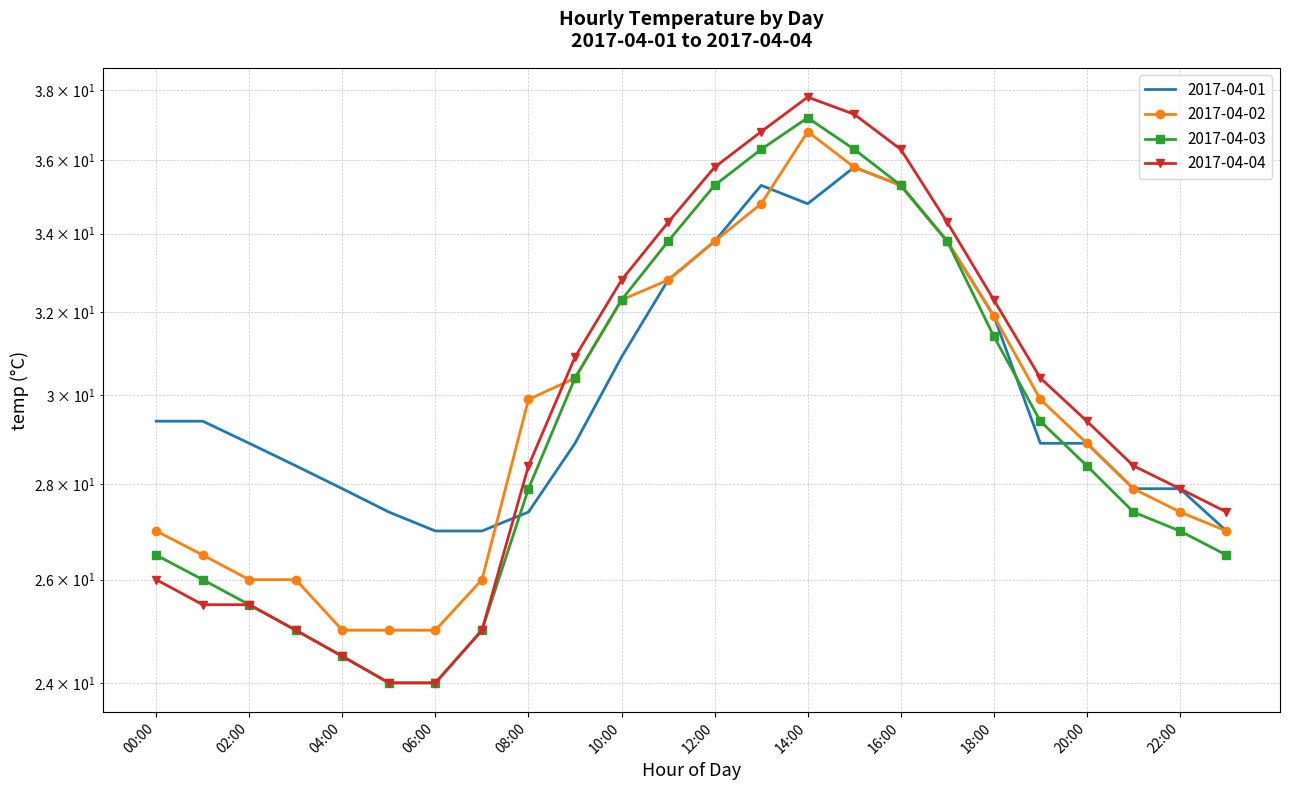

List the series in order of their peak value, lowest first.

2017-04-01, 2017-04-02, 2017-04-03, 2017-04-04